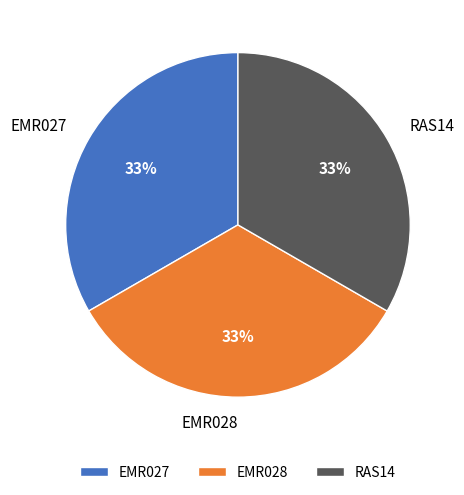

To the nearest percent, what portion does EMR028 represent?

33%